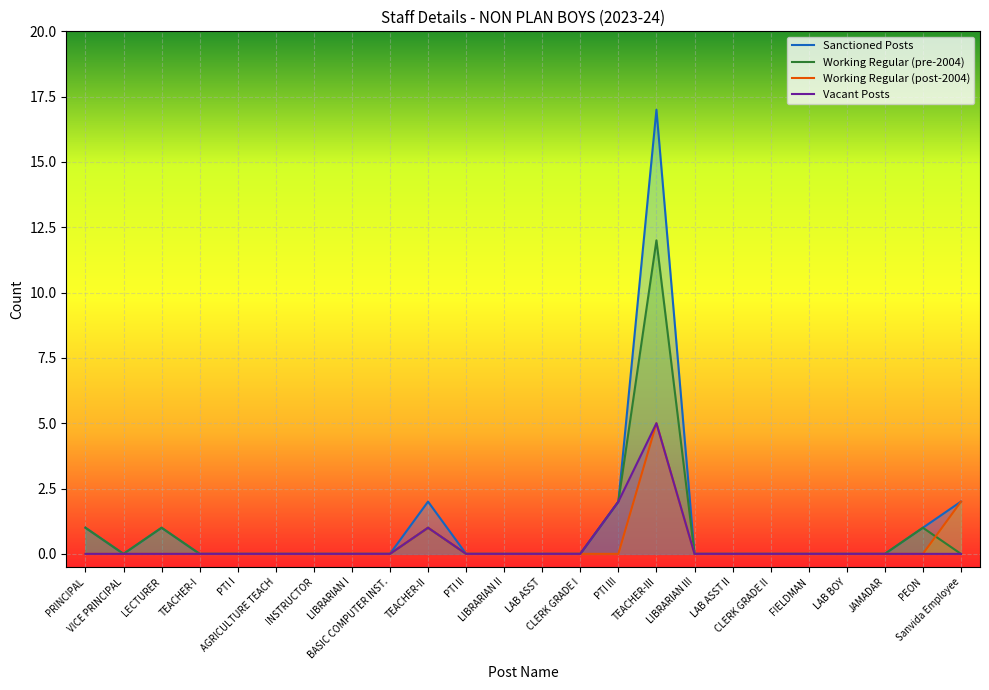

True or false: Sanctioned Posts and Vacant Posts intersect in this chart.

False